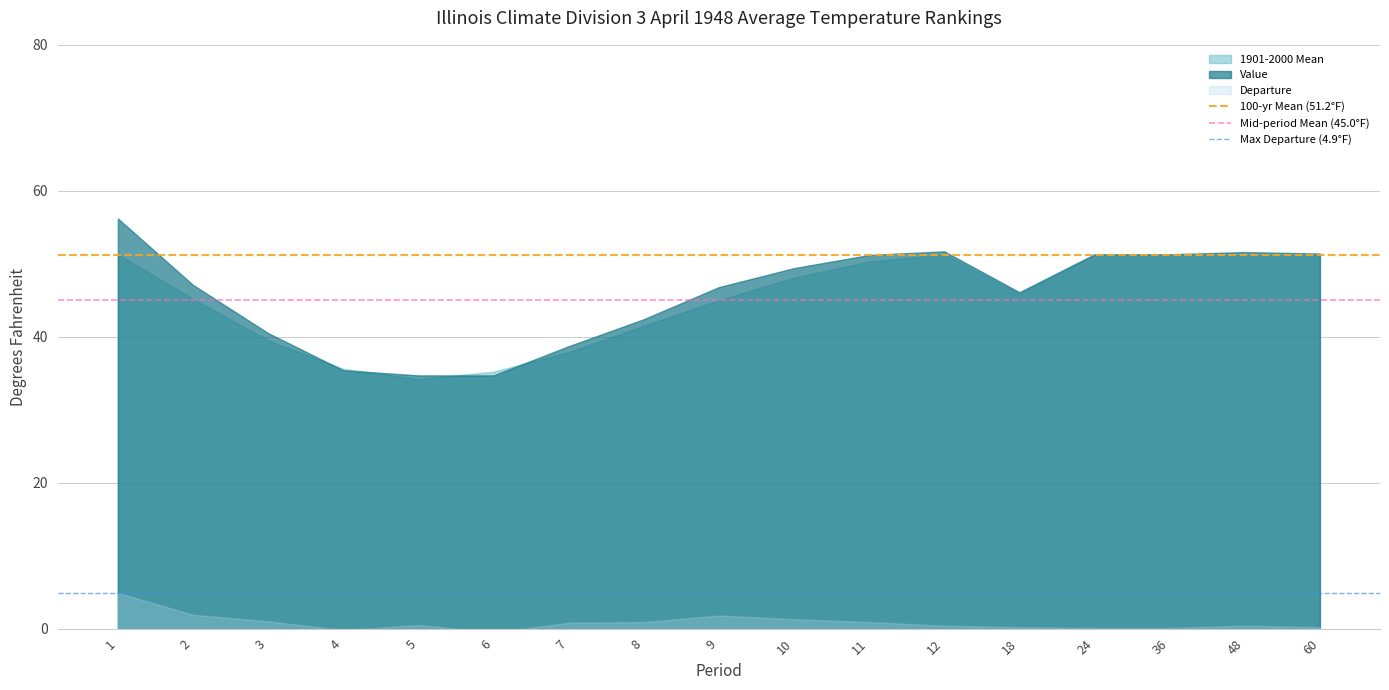

Rank the series by their maximum value, from highest to lowest.

Value, 1901-2000 Mean, Departure